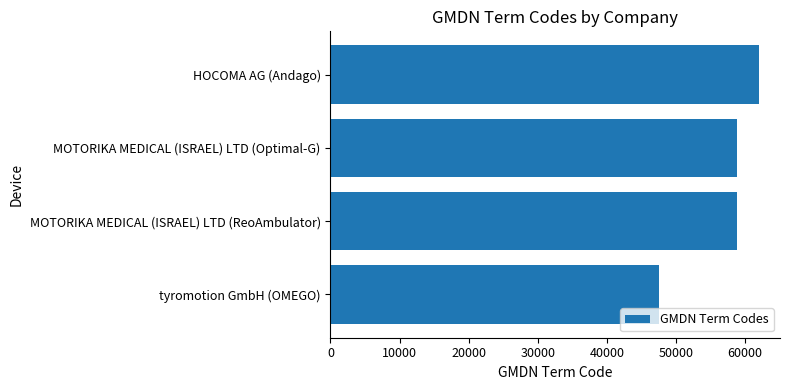

True or false: the data shows 30585 at HOCOMA AG (Andago).

False